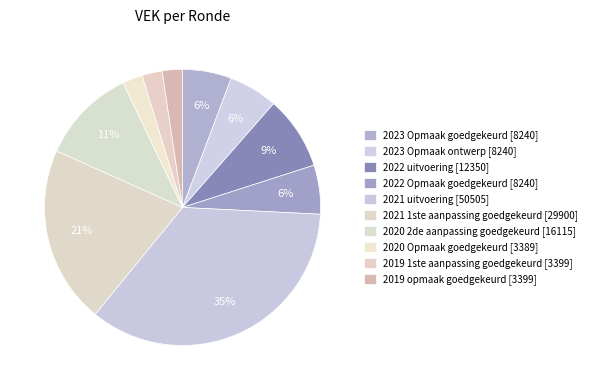

To the nearest percent, what is the difference between the 2020 2de aanpassing goedgekeurd and 2023 Opmaak ontwerp slice percentages?

5%